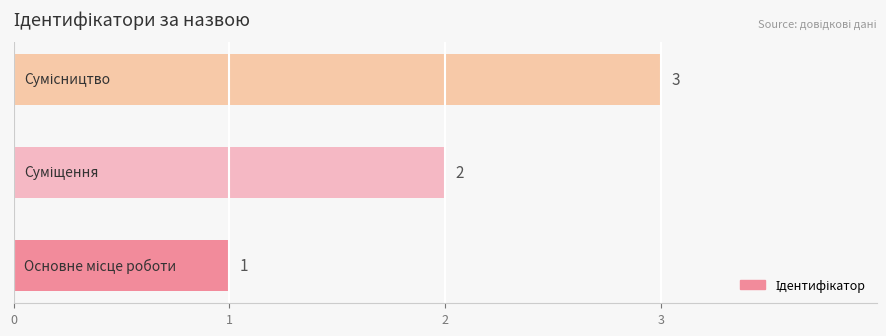

What is the sum of all values?

6